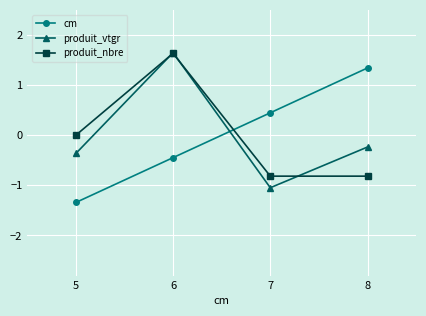

Which label corresponds to the smallest value in the chart?

5